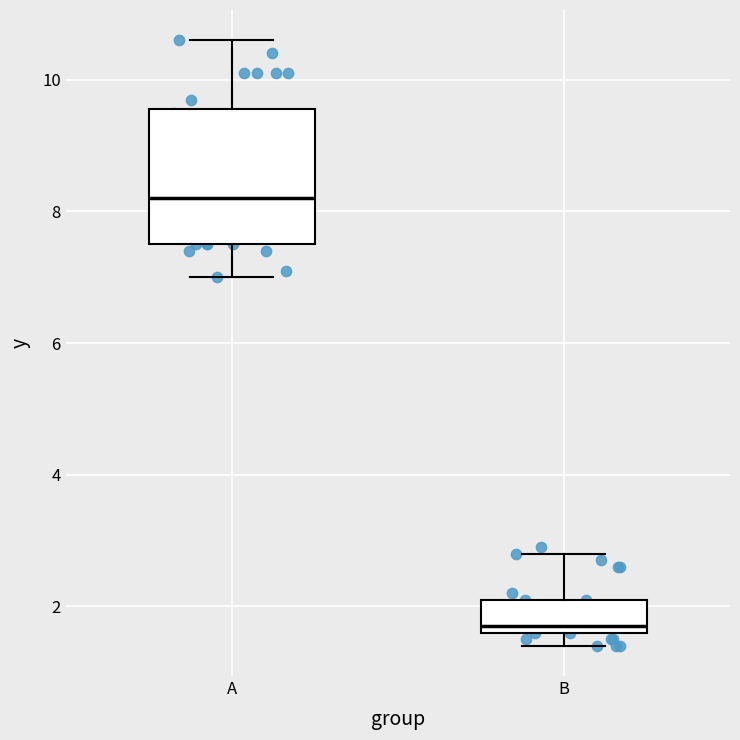

Which box's median line is the lowest?

B